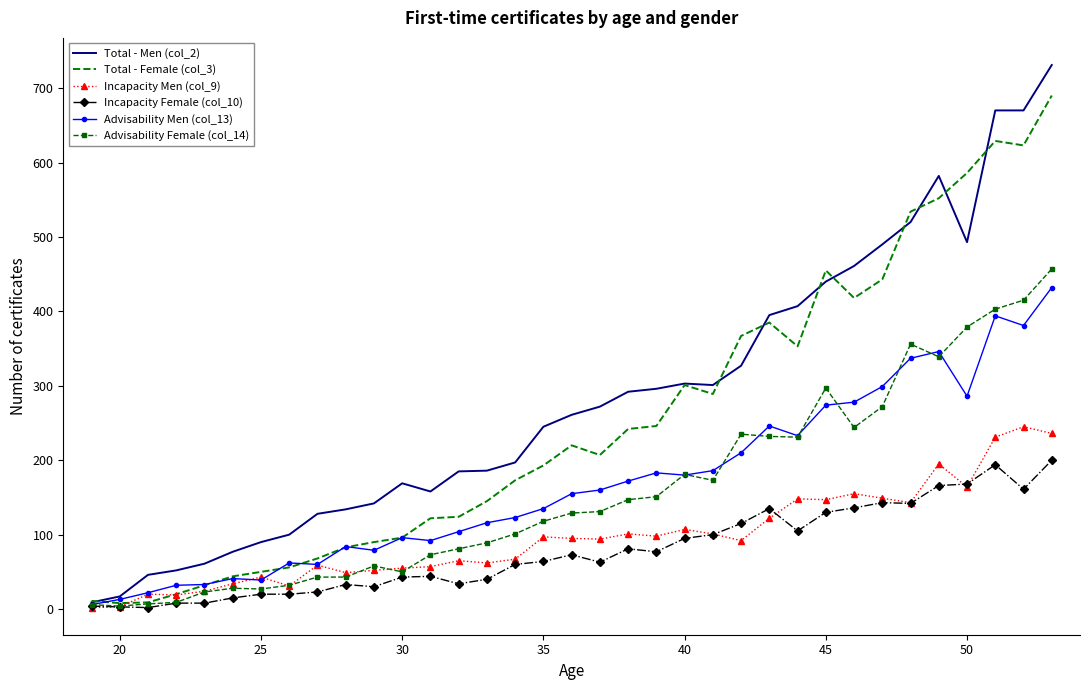

Which series has the largest range (max minus min)?

Total - Men (col_2)